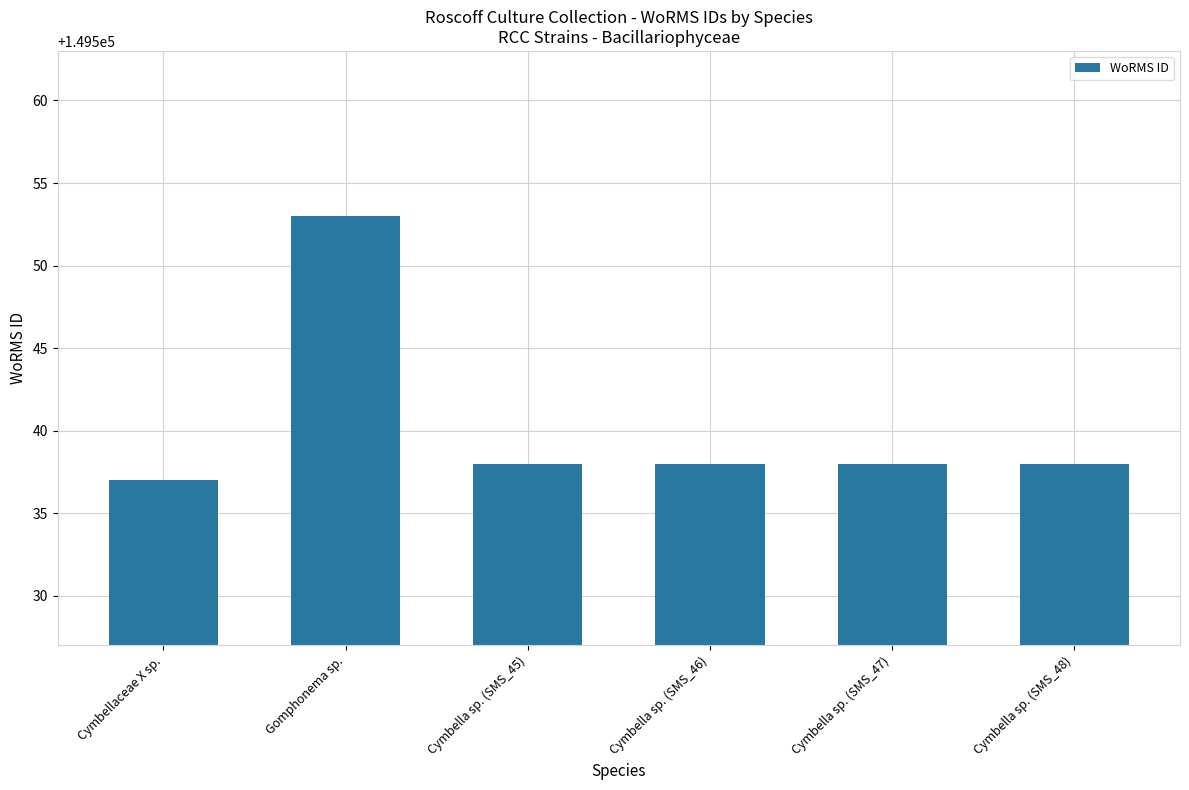

What position from the right is Cymbellaceae X sp.?

6